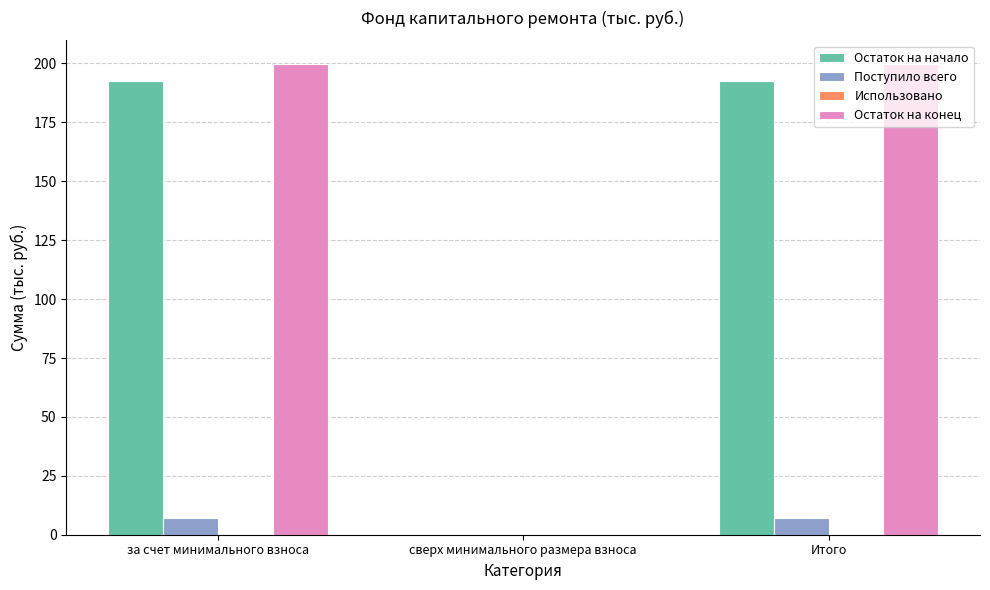

What value does the Остаток на конец series have at за счет минимального взноса?

199.8